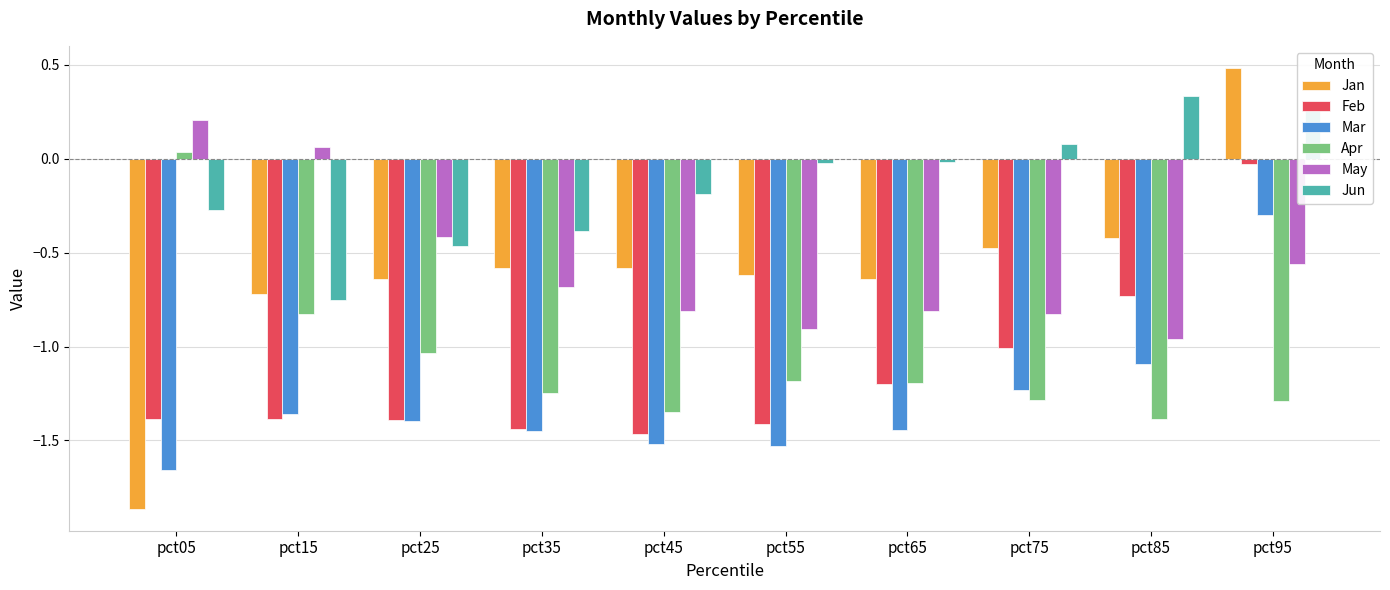

How many negative values does the Jun series have?

7